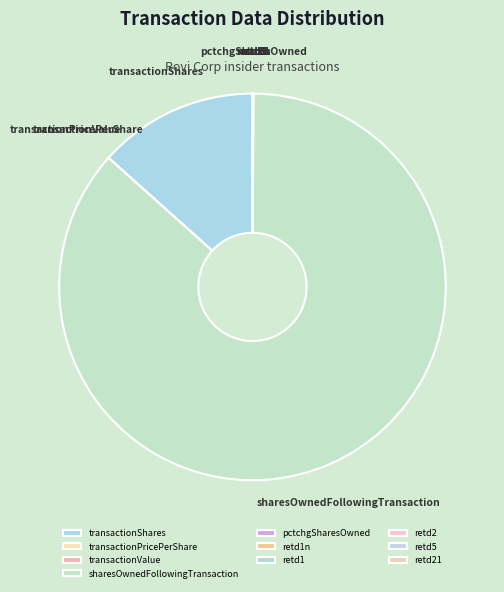

Which category accounts for the majority?

sharesOwnedFollowingTransaction